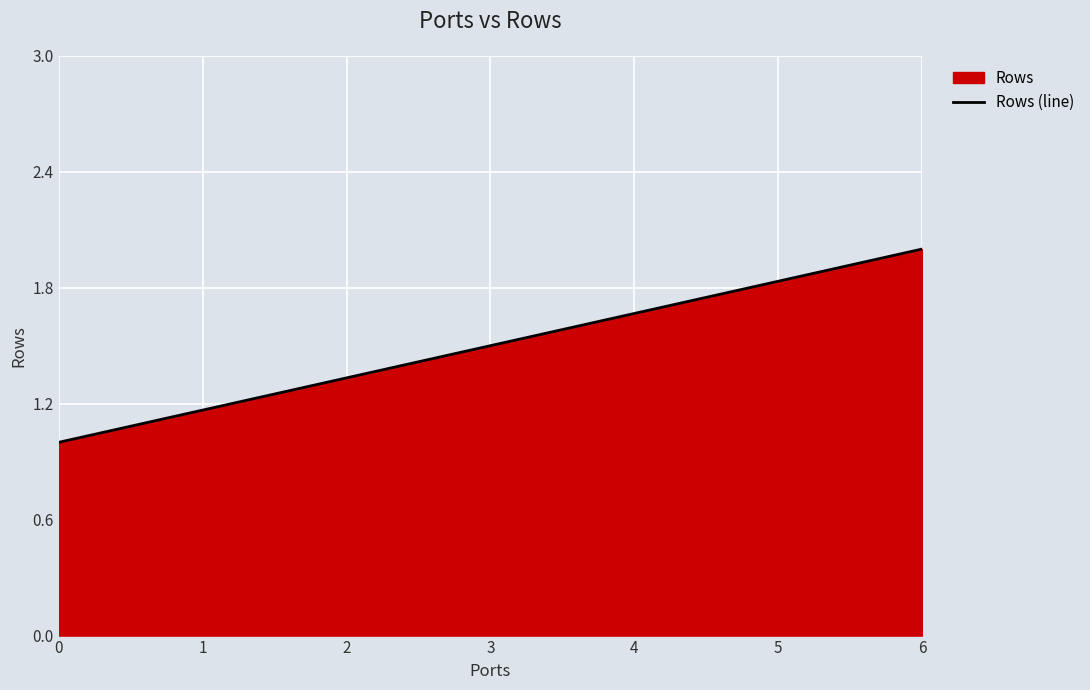

How many lines are shown in the chart?

1